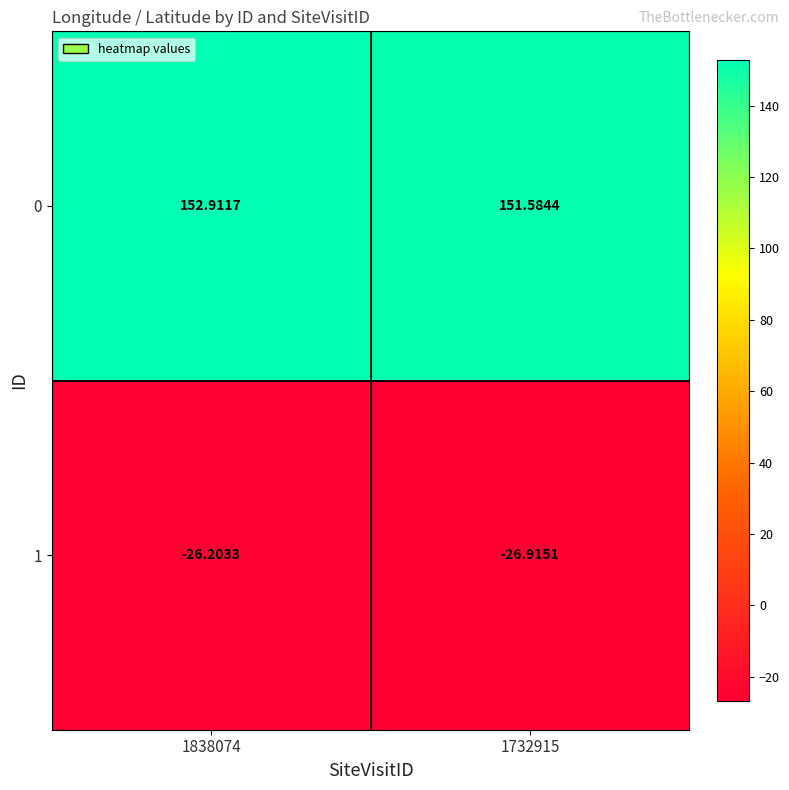

How many data points in 0 are less than 152?

1